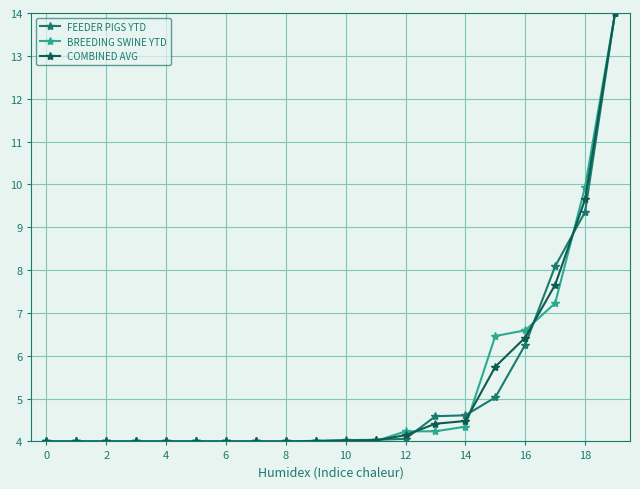

What is the highest value of the BREEDING SWINE YTD series?

14.0